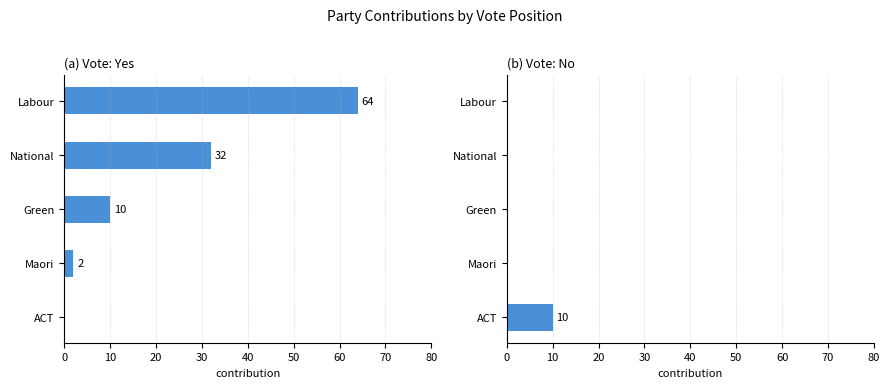

What is the sum of the Yes values at Maori and Green?

12